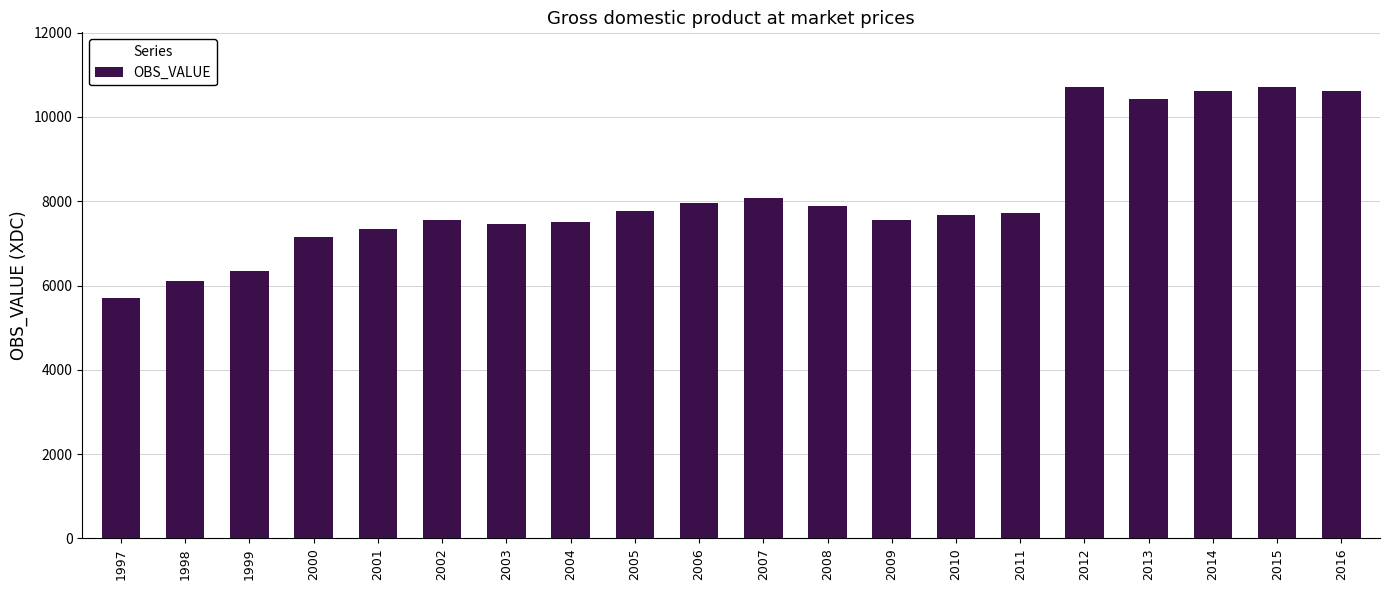

What is the difference between the values at 2002 and 2003?

95.4